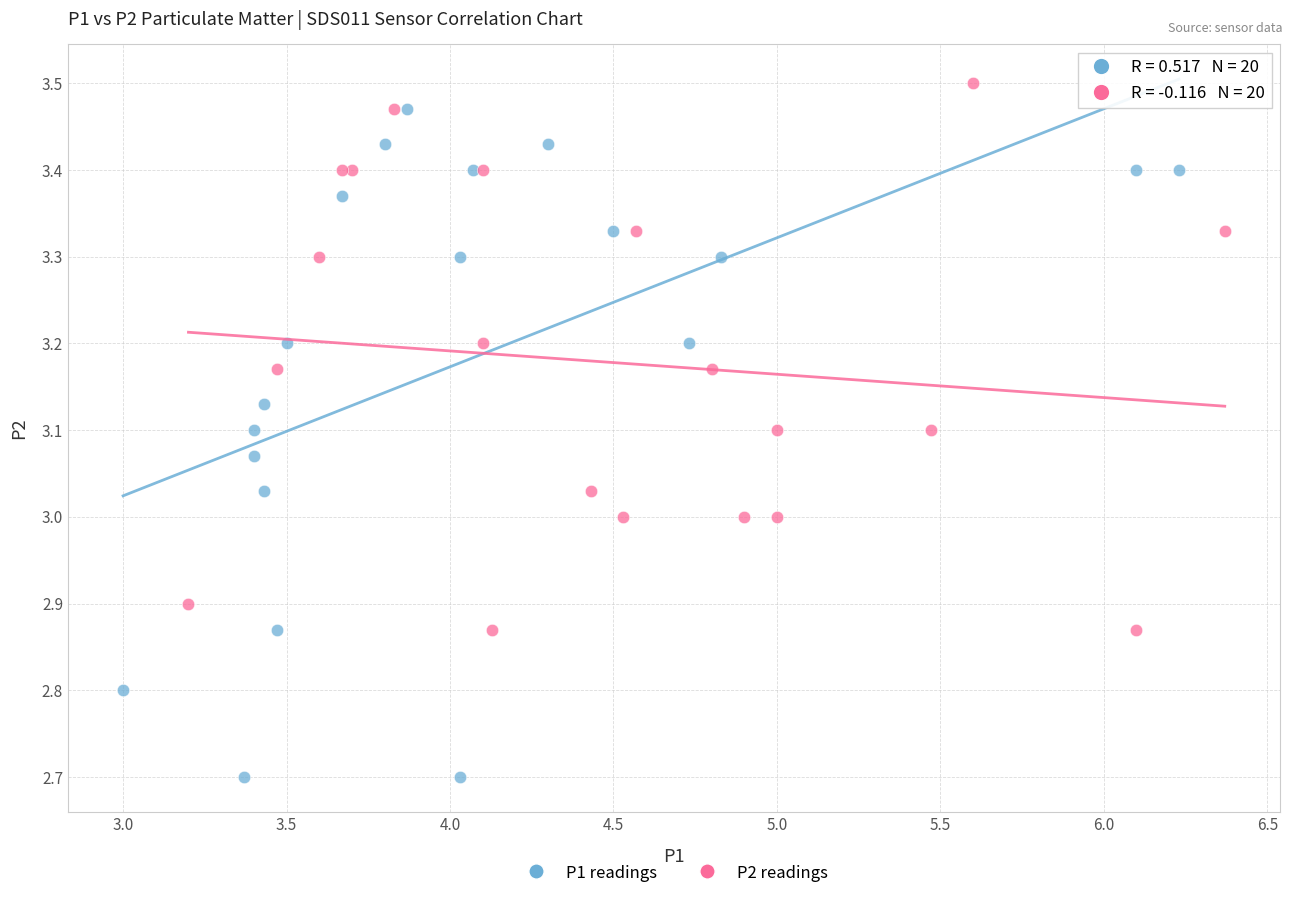

Which series contains the lowest Y value?

P1 readings